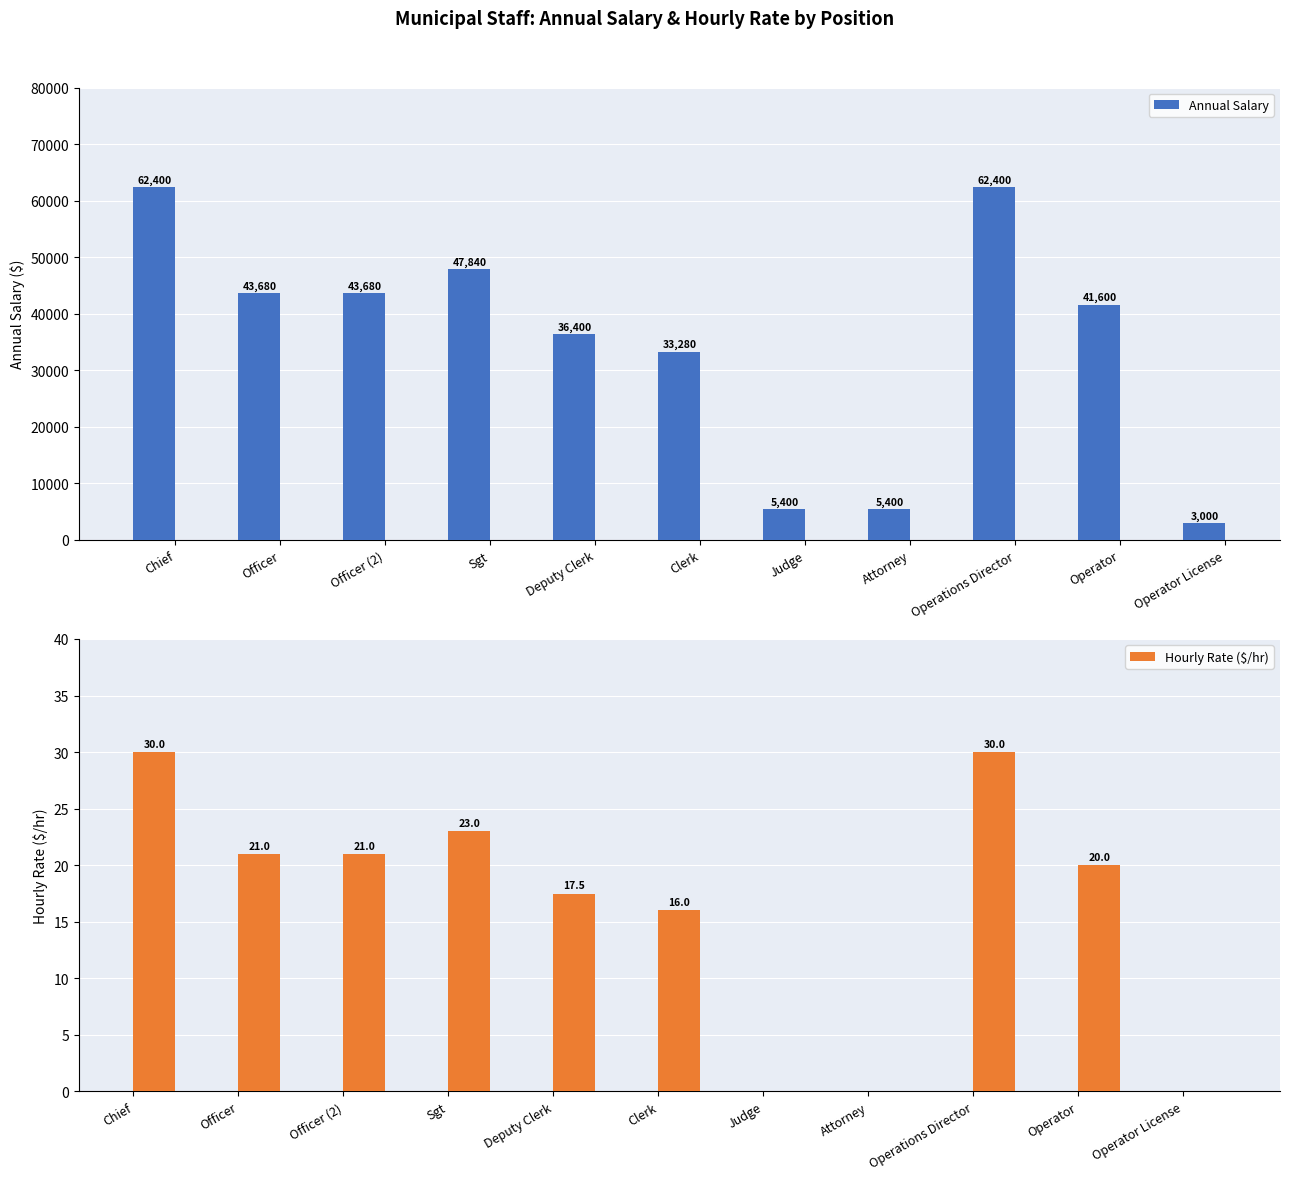

Which has a higher value, Sgt or Operations Director?

Operations Director